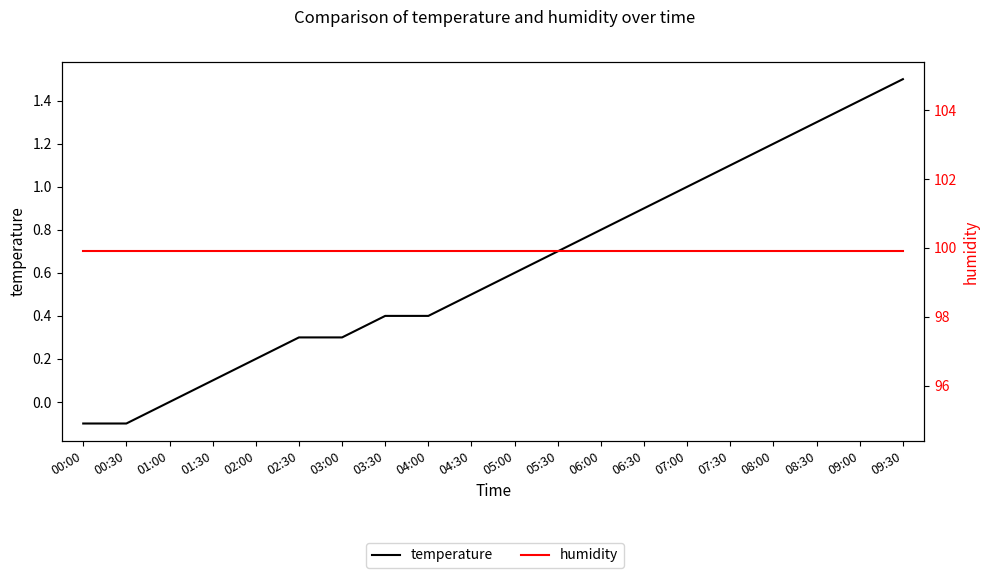

Count the number of data series in this chart.

2